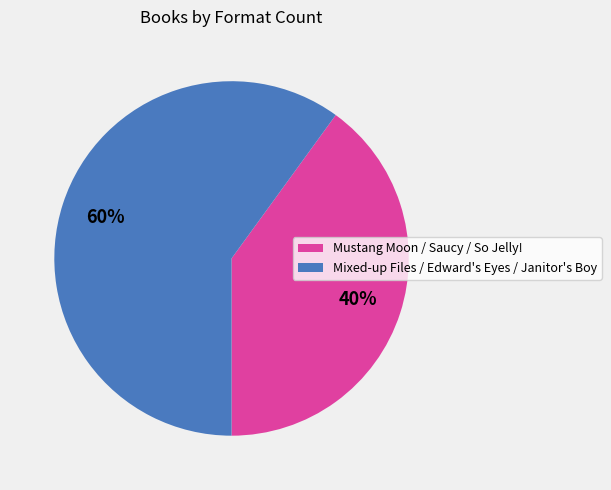

Does any single category account for the majority?

Yes